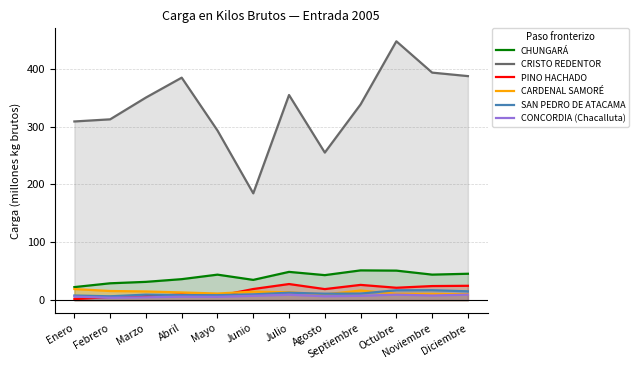

True or false: PINO HACHADO has a value of 7.1 at Mayo.

True